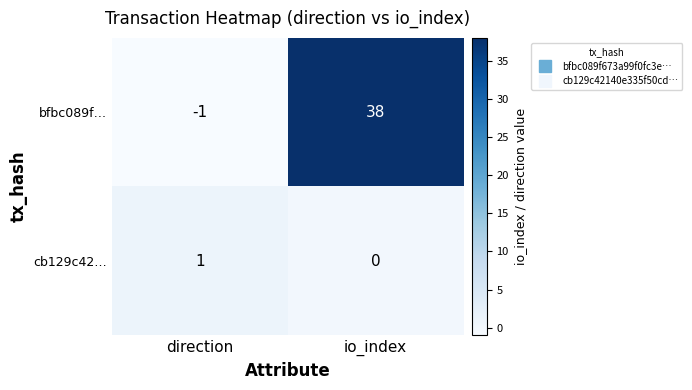

What is the total value across all series at io_index?

38